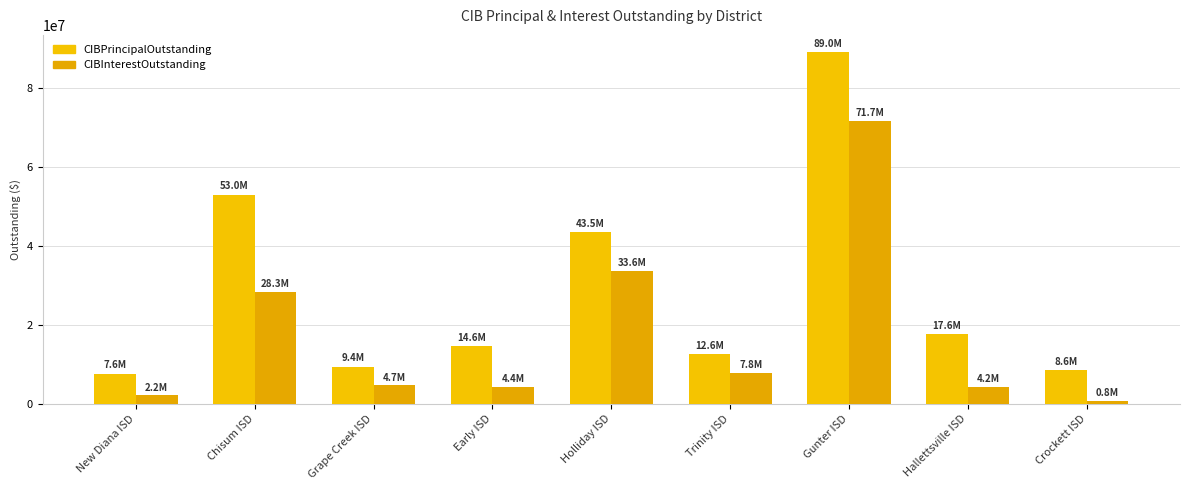

Which series has the widest spread of values?

CIBPrincipalOutstanding